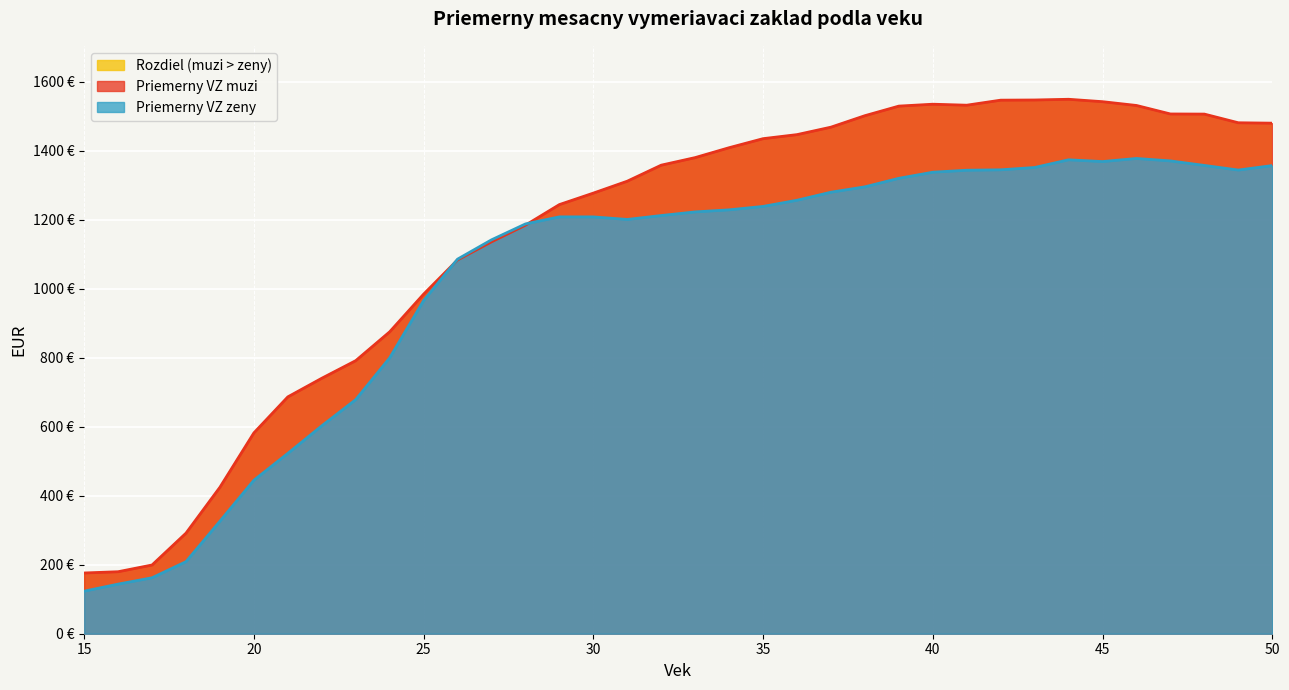

Which label corresponds to the smallest value in the chart?

15